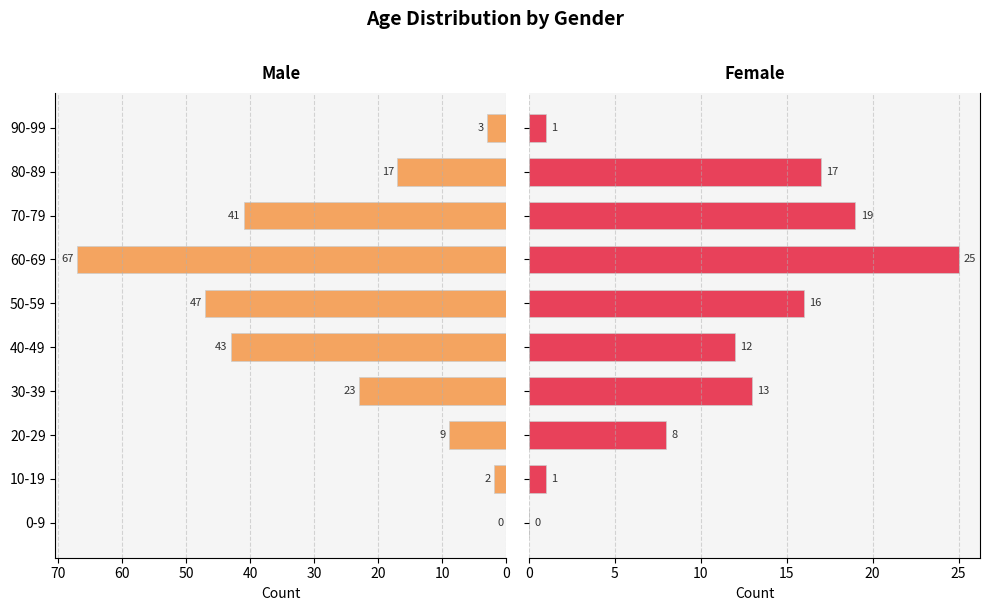

What is the label of the 9th bar from the right?

10-19